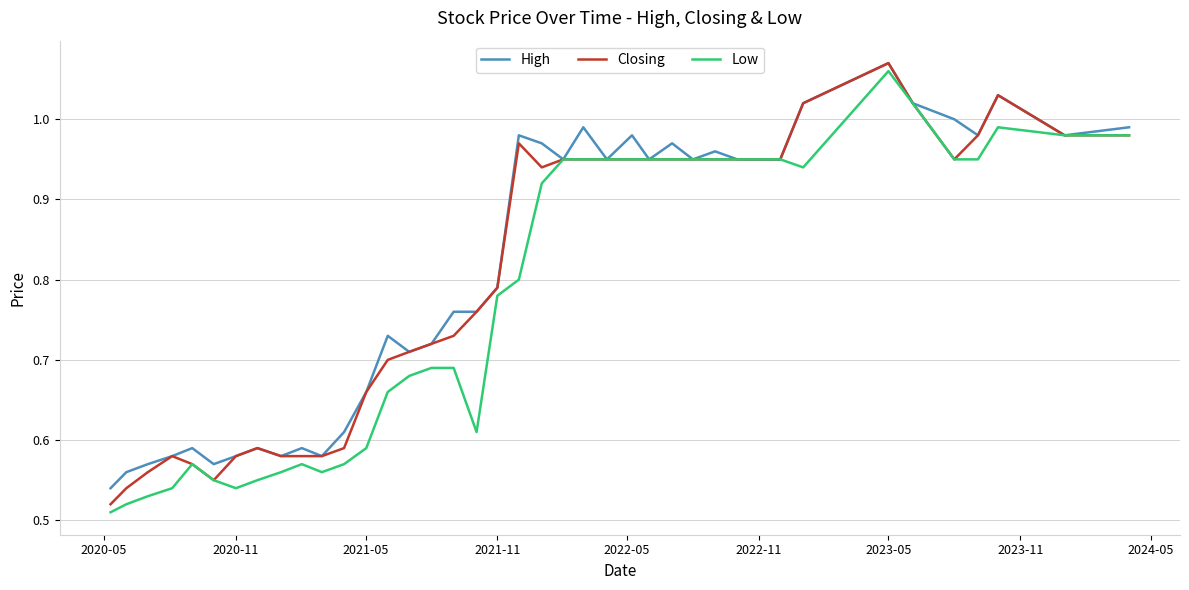

What are all the series names shown in the legend?

High, Closing, Low